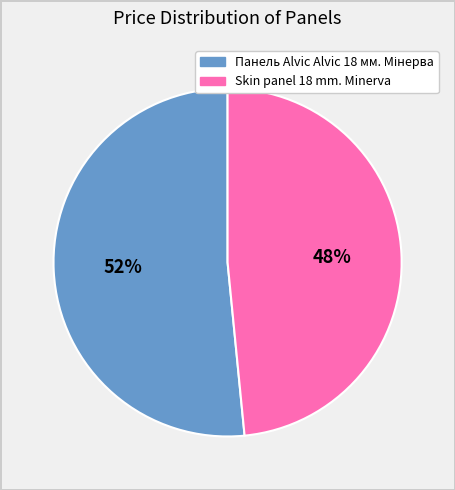

What is the smallest slice in the pie chart?

Skin panel 18 mm. Minerva